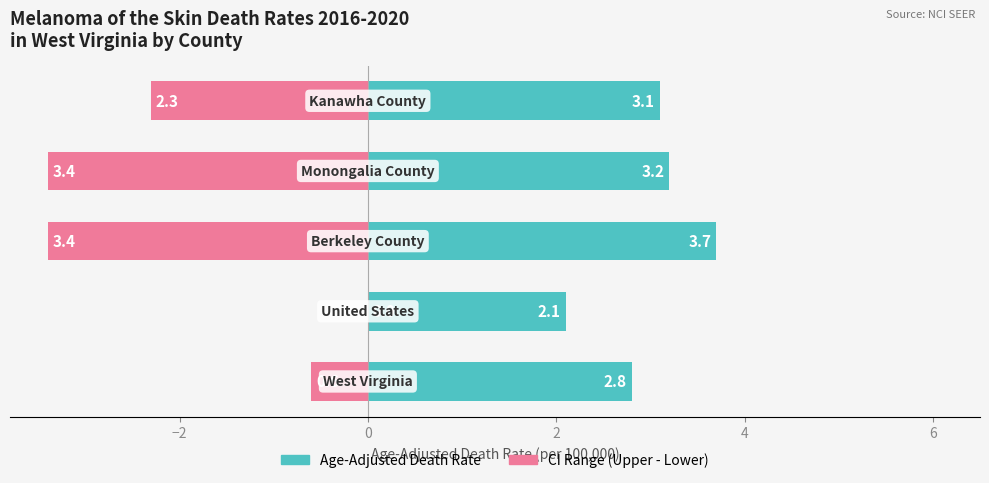

Which series has the largest range (max minus min)?

CI Range (Upper - Lower)